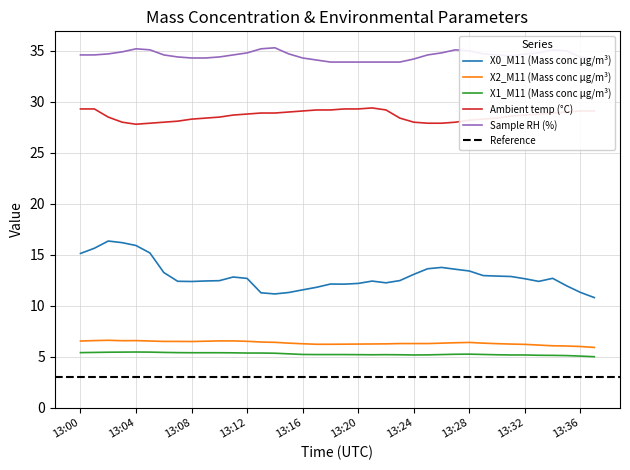

What is the value of the X1_M11 (Mass conc μg/m³) point at the 15th from the left?

5.3